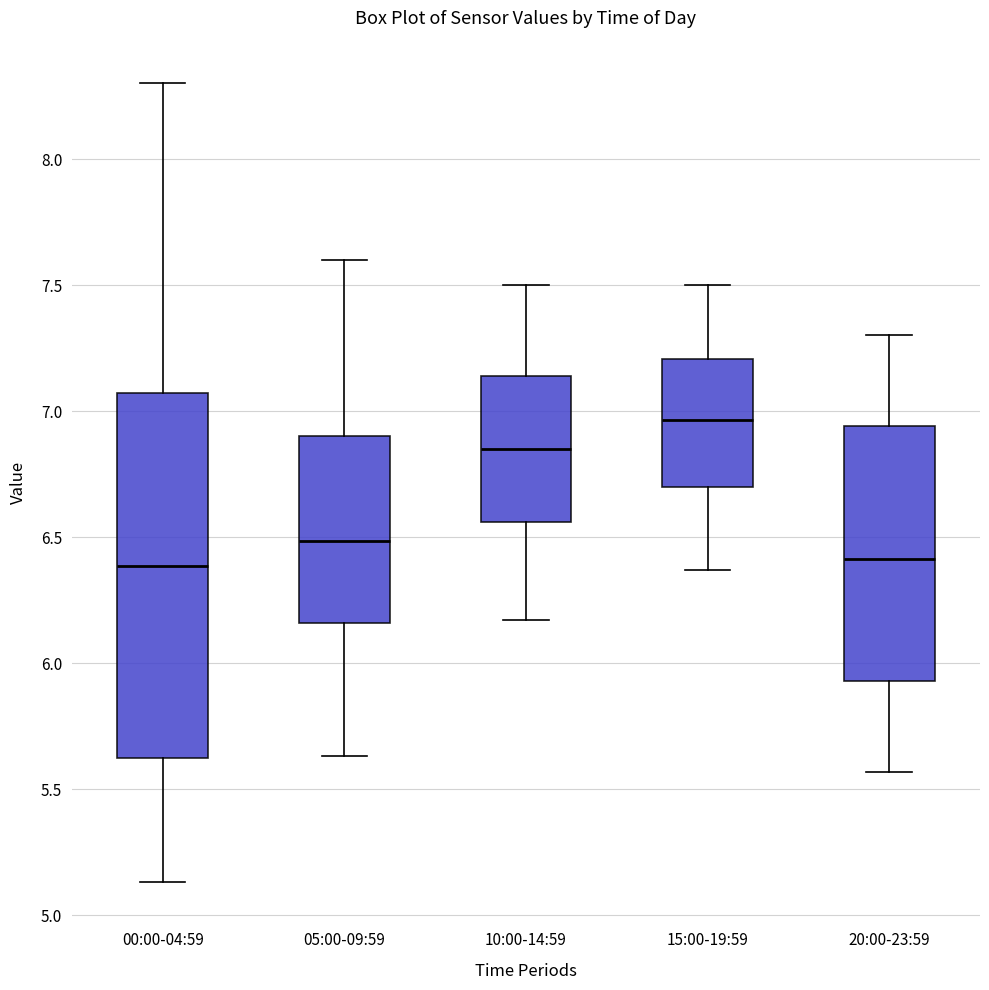

Reading left to right, read every box against the y-axis: the position of its median line, the range the box covers, and the ends of its whiskers. The values are not printed on the chart, so give them approximately, as read against the axis.

00:00-04:59: median 6.40, box 5.60 to 7.05, whiskers 5.15 to 8.30
05:00-09:59: median 6.50, box 6.15 to 6.90, whiskers 5.65 to 7.60
10:00-14:59: median 6.85, box 6.55 to 7.15, whiskers 6.15 to 7.50
15:00-19:59: median 6.95, box 6.70 to 7.20, whiskers 6.35 to 7.50
20:00-23:59: median 6.40, box 5.95 to 6.95, whiskers 5.55 to 7.30